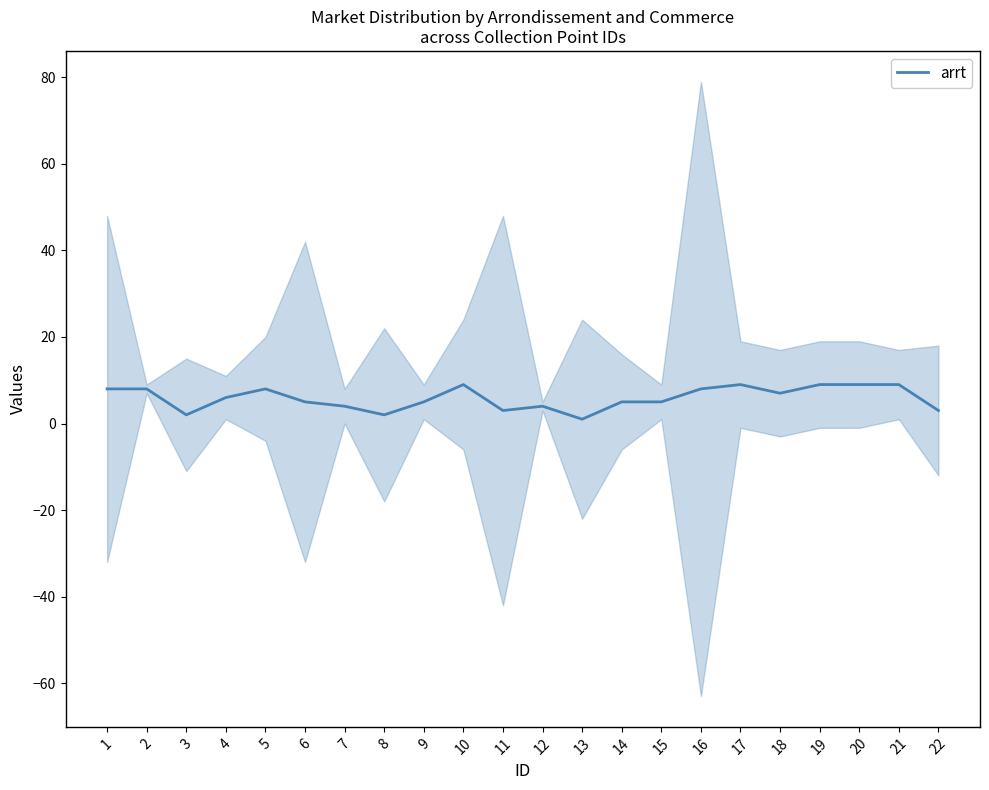

List the labels in order of value, largest first.

10, 17, 19, 20, 21, 1, 2, 5, 16, 18, 4, 6, 9, 14, 15, 7, 12, 11, 22, 3, 8, 13